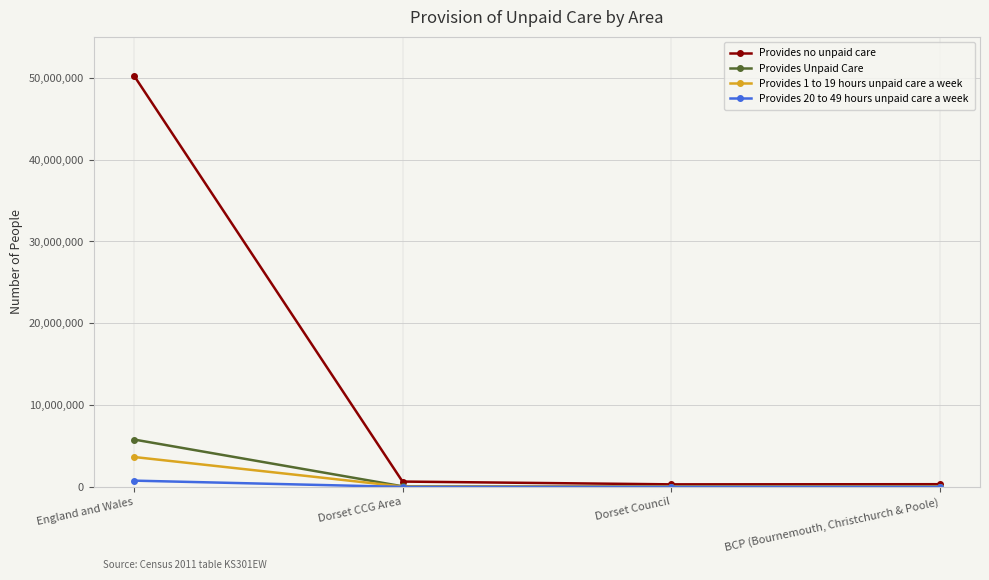

What is the label of the 4th point from the left?

BCP (Bournemouth, Christchurch & Poole)